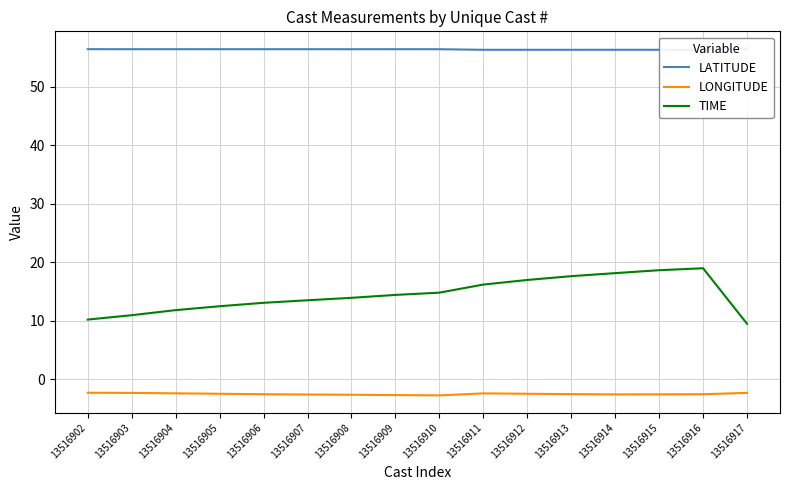

True or false: TIME has a value of 18.6 at 13516915.

True